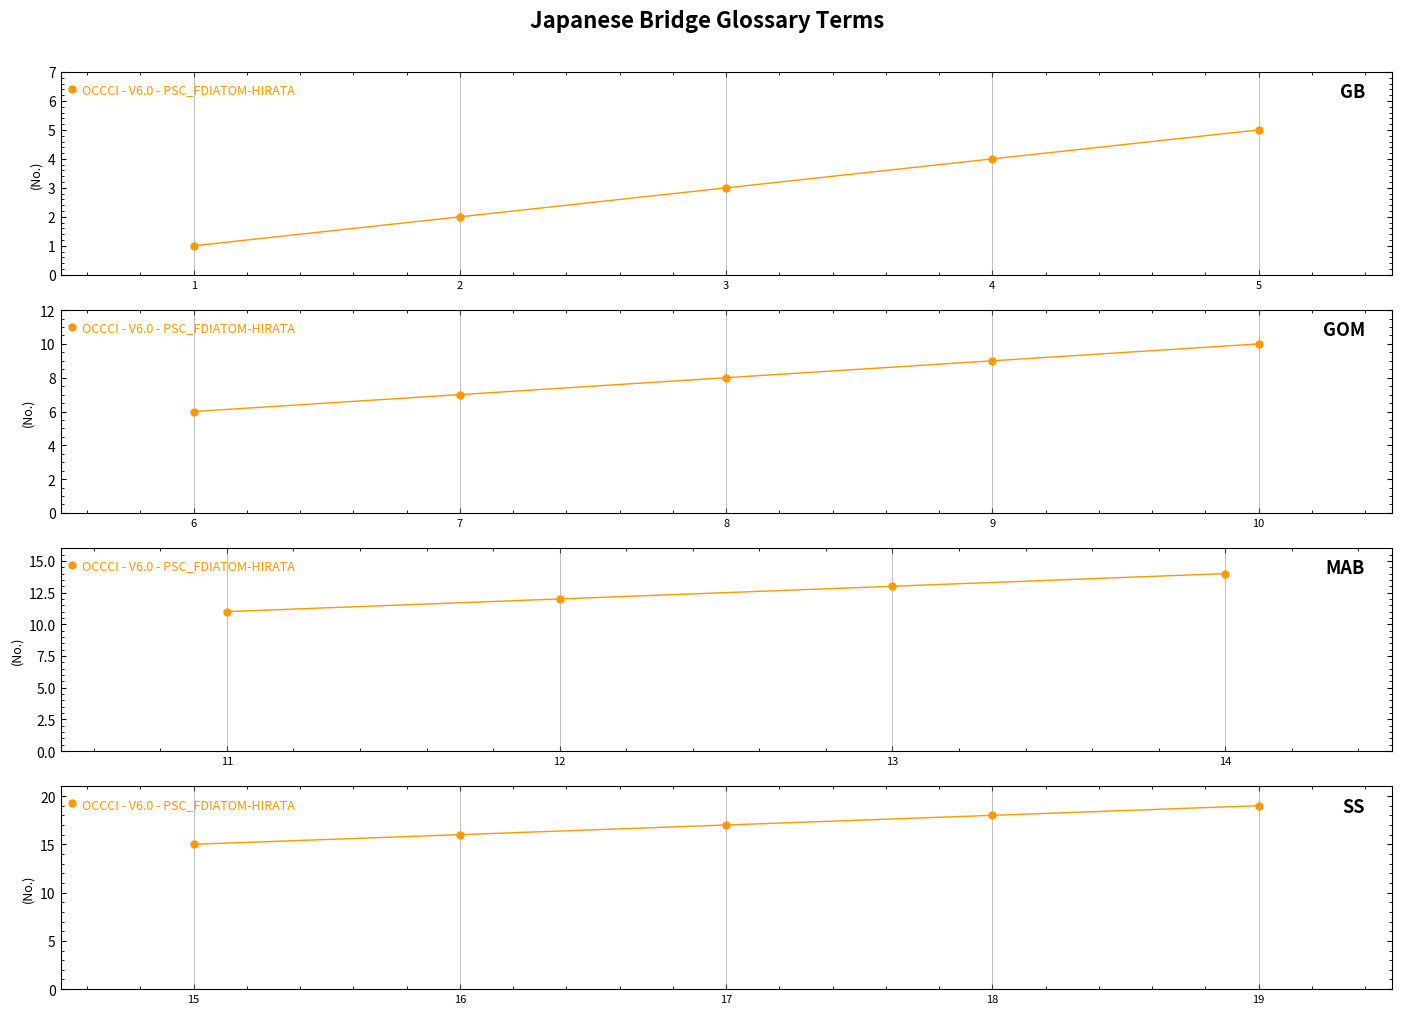

What is the difference between the maximum and minimum values?

4